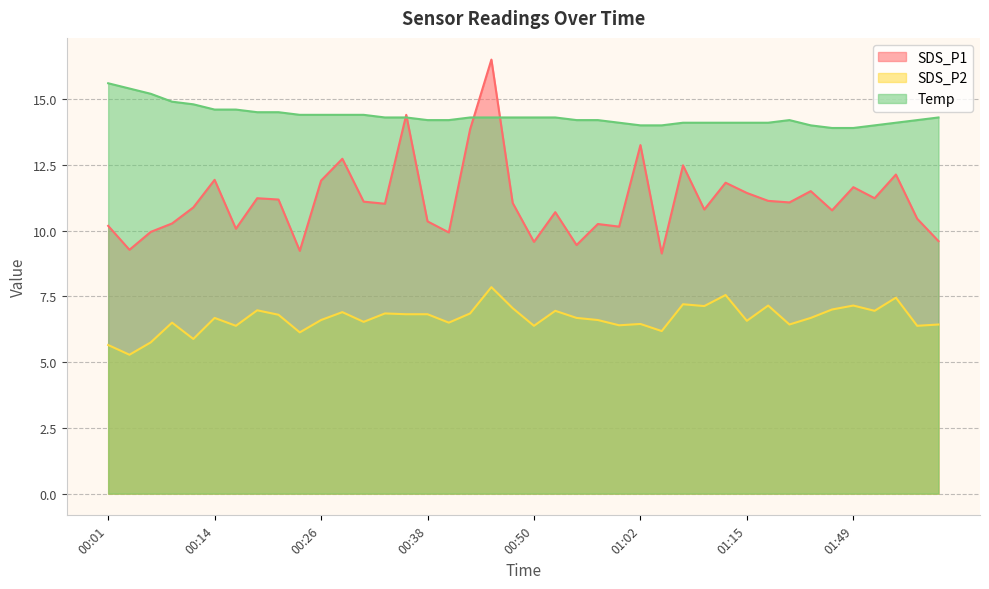

Where is SDS_P2 nearest to the value 6?

00:11